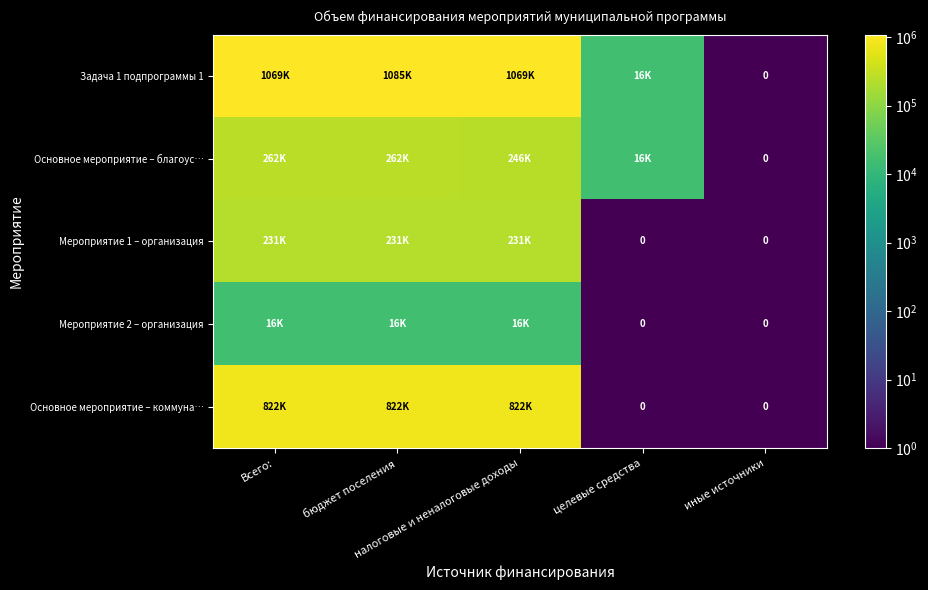

How many data points in Мероприятие 2 – организация are less than 15744?

2